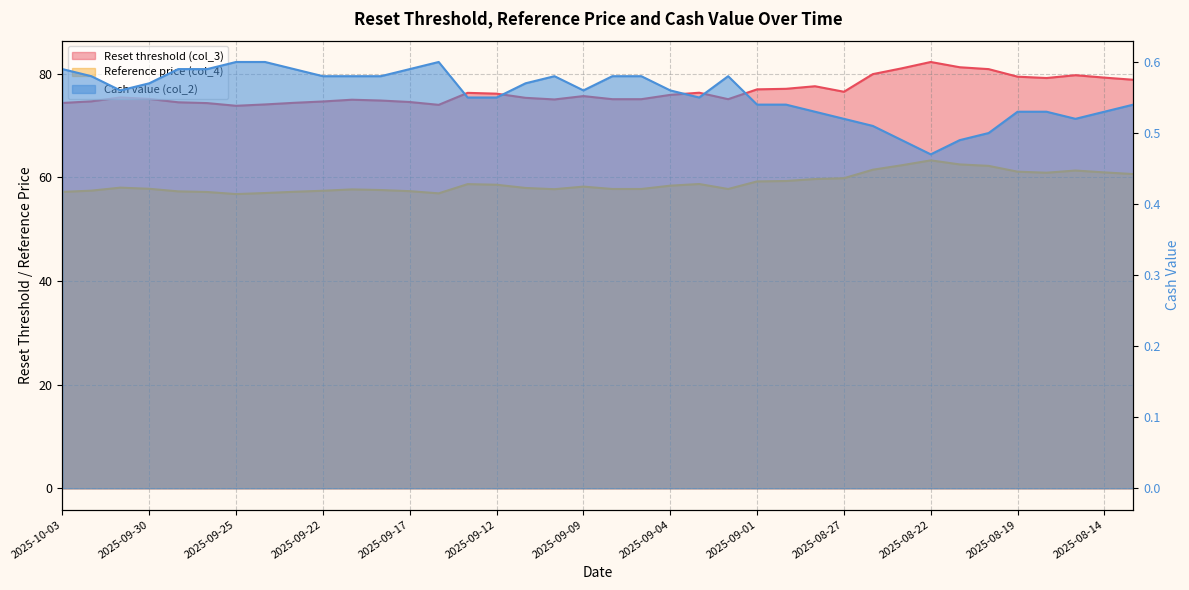

Which series has the largest range (max minus min)?

Reset threshold (col_3)